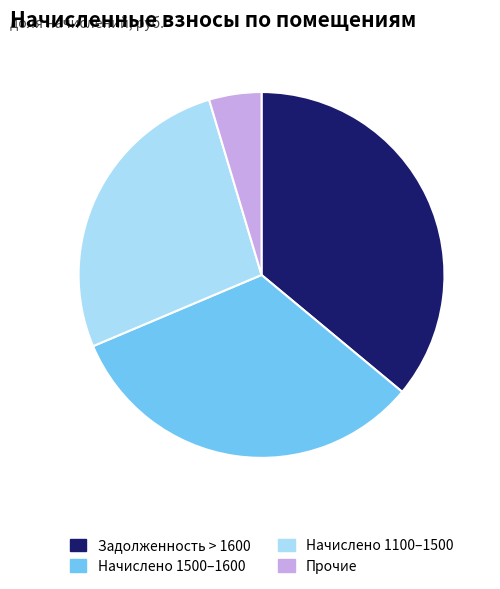

How many slices are in this pie chart?

4